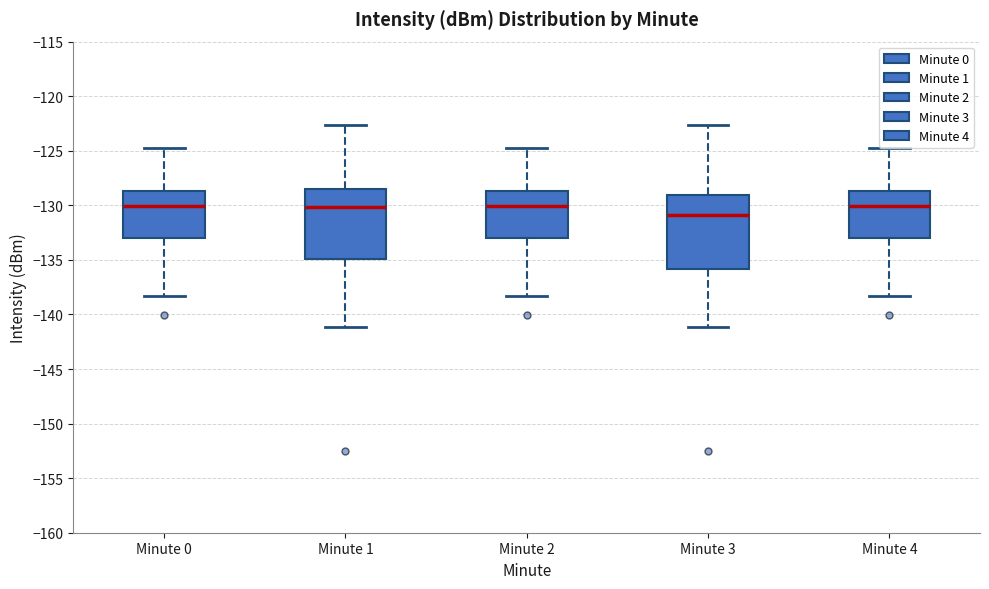

Where is the upper edge of the box for Minute 1 on the y-axis? The values are not printed on the chart, so give them approximately, as read against the axis.

-128.5